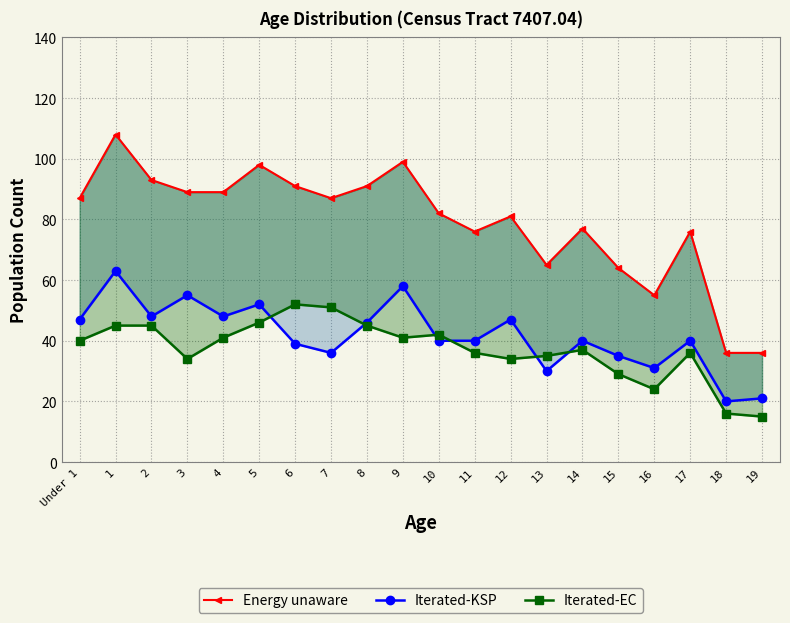

Where does the Energy unaware series first go above 87?

1